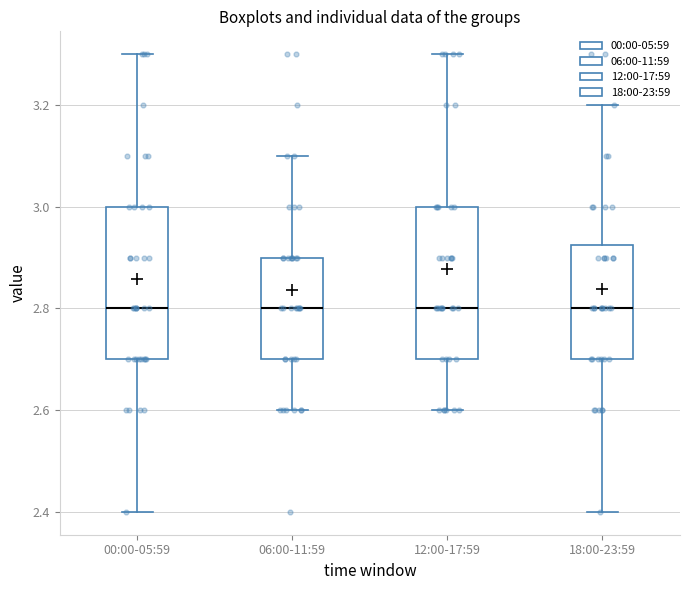

Reading left to right, transcribe this box plot: for each box, give where its median line is, the range the box spans, and where its two whiskers end, as read against the y-axis. The values are not printed on the chart, so give them approximately, as read against the axis.

00:00-05:59: median 2.80, box 2.70 to 3.00, whiskers 2.40 to 3.30
06:00-11:59: median 2.80, box 2.70 to 2.90, whiskers 2.60 to 3.10
12:00-17:59: median 2.80, box 2.70 to 3.00, whiskers 2.60 to 3.30
18:00-23:59: median 2.80, box 2.70 to 2.92, whiskers 2.40 to 3.20